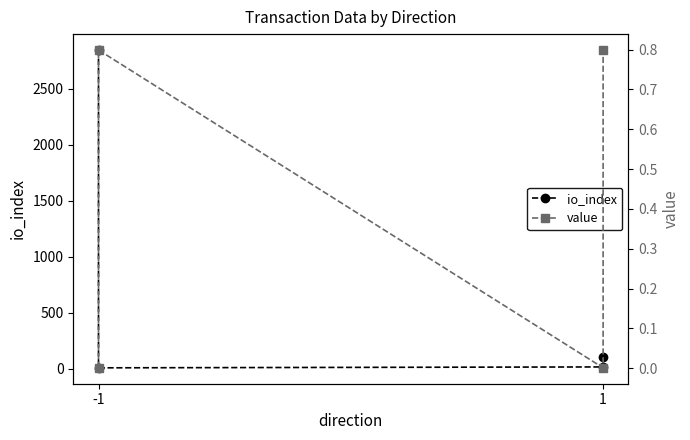

The value series shows 0.0 at 1. True or false?

False